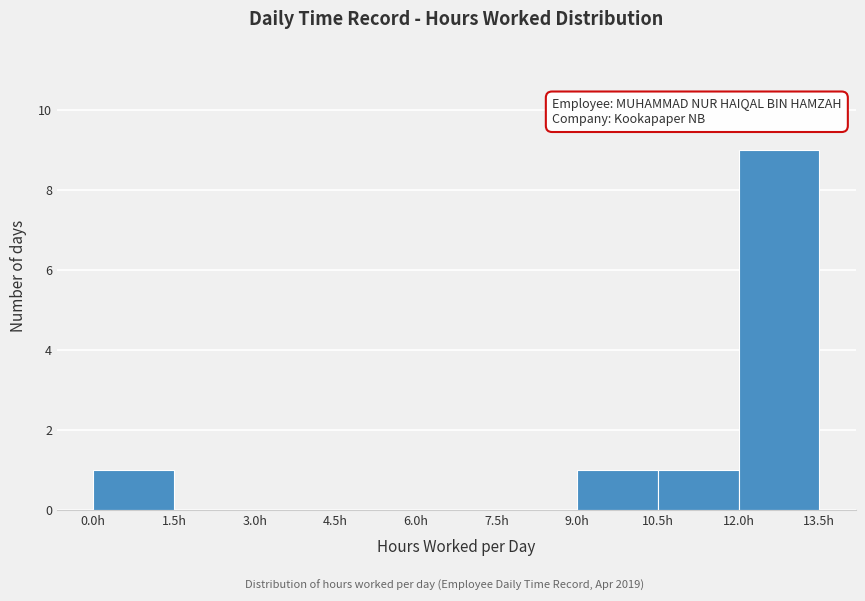

Over which range of the x-axis is the bar tallest?

12.0 to 13.5